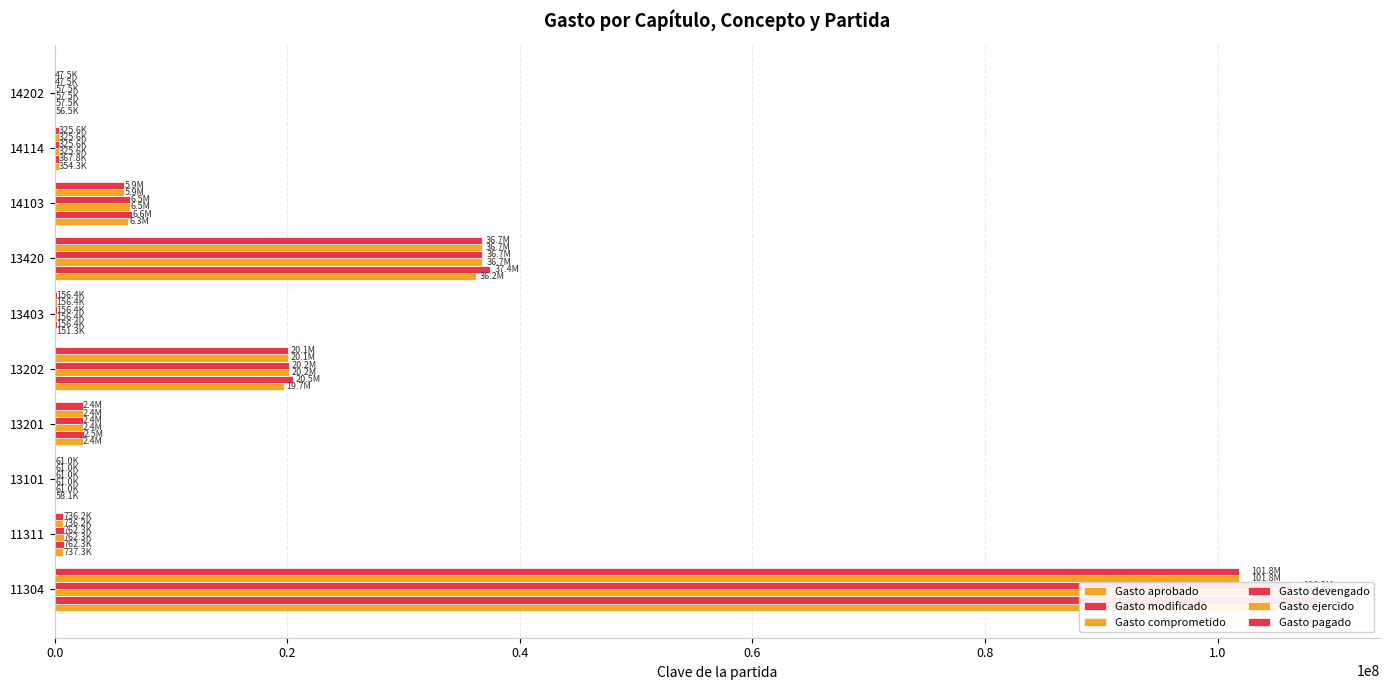

Between 13403 and 14202, which series saw the biggest shift?

Gasto ejercido